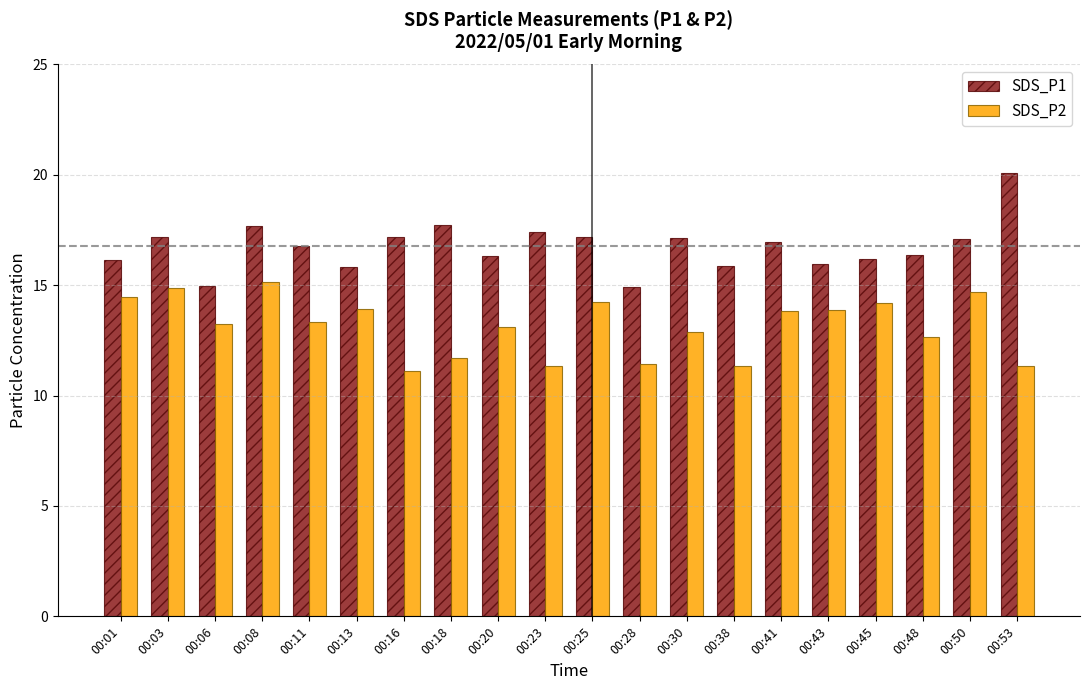

What is the average value of the SDS_P1 series?

16.8